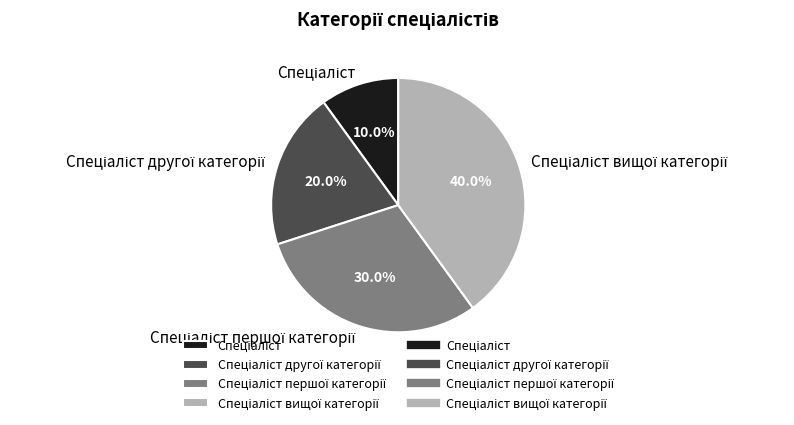

Is there any slice that represents more than half of the pie?

No